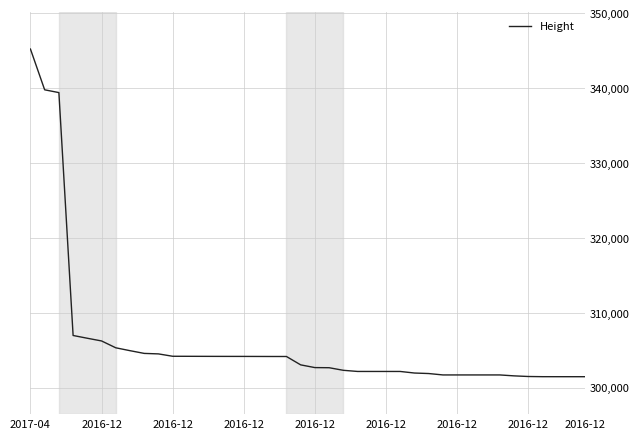

What is the greatest value displayed?

345217